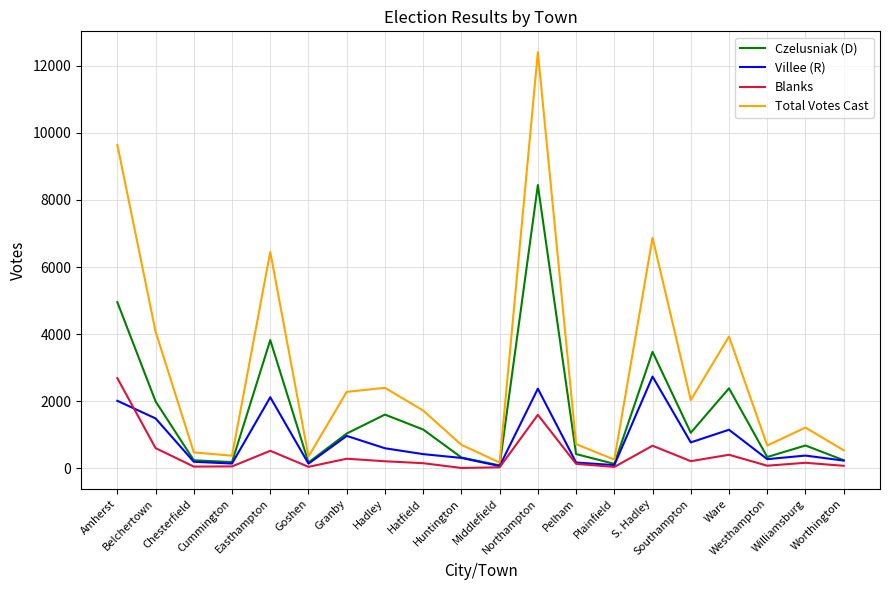

Where is the first local maximum for Villee (R)?

Easthampton